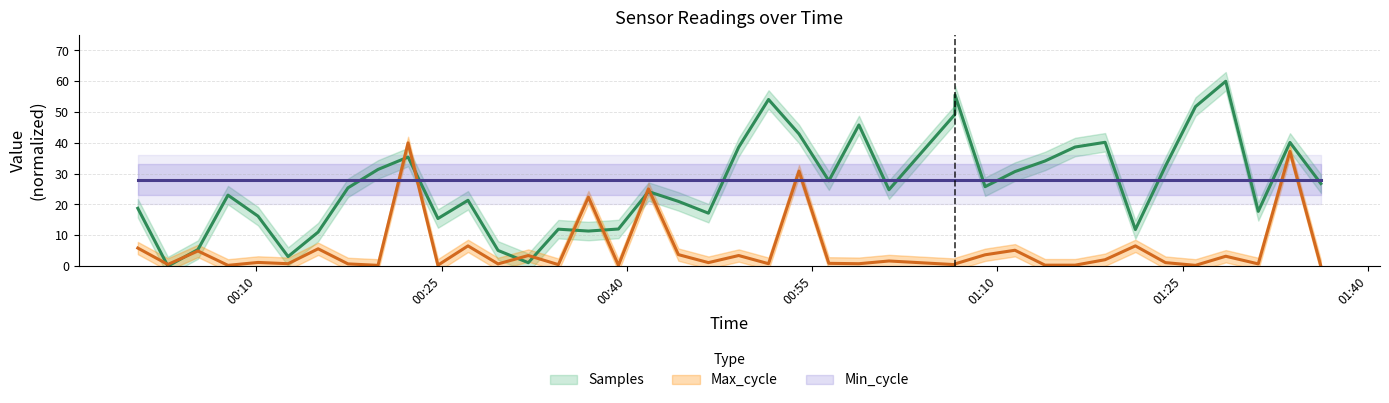

At how many categories does at least one series exceed 37?

12